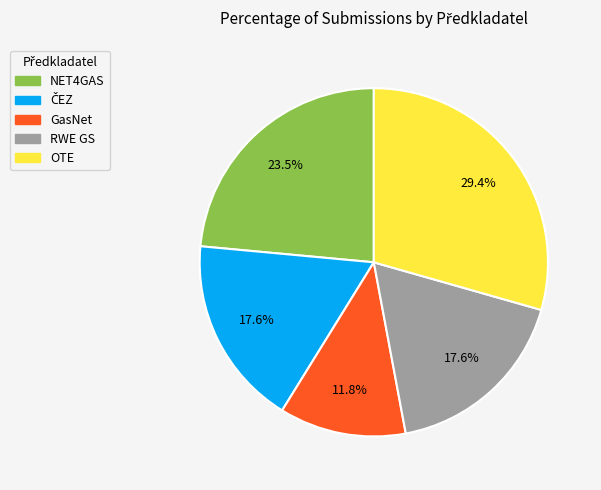

To the nearest percent, what portion does GasNet represent?

12%